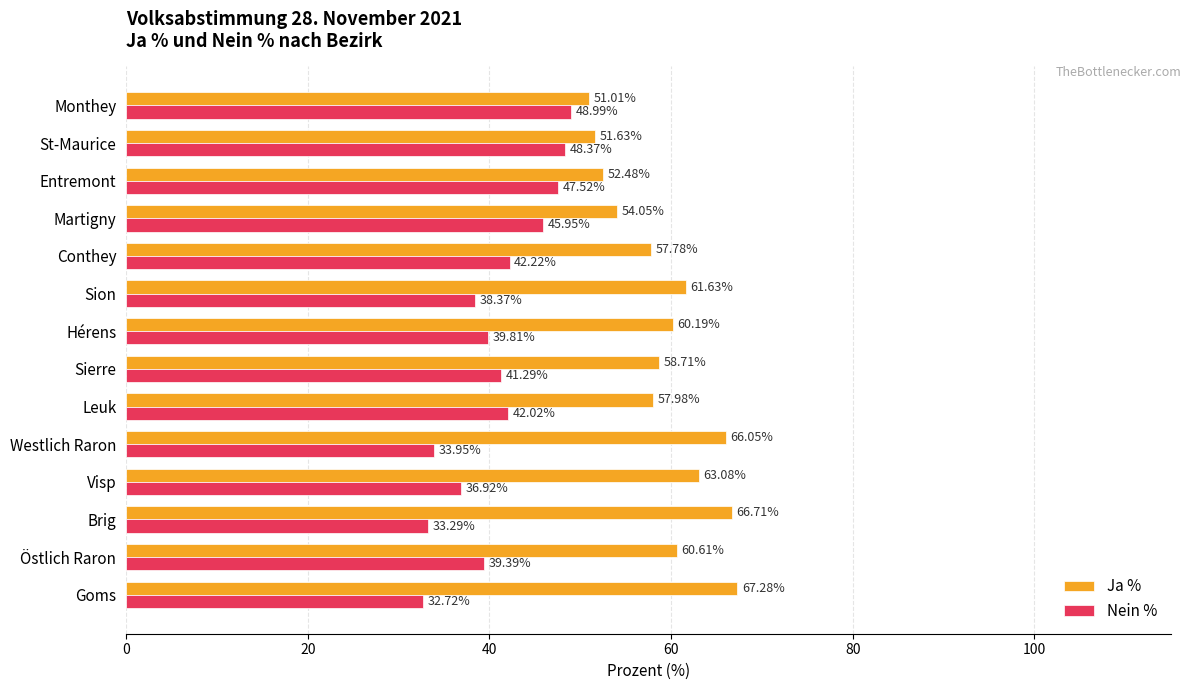

What is the lowest value of the Ja % series?

51.0